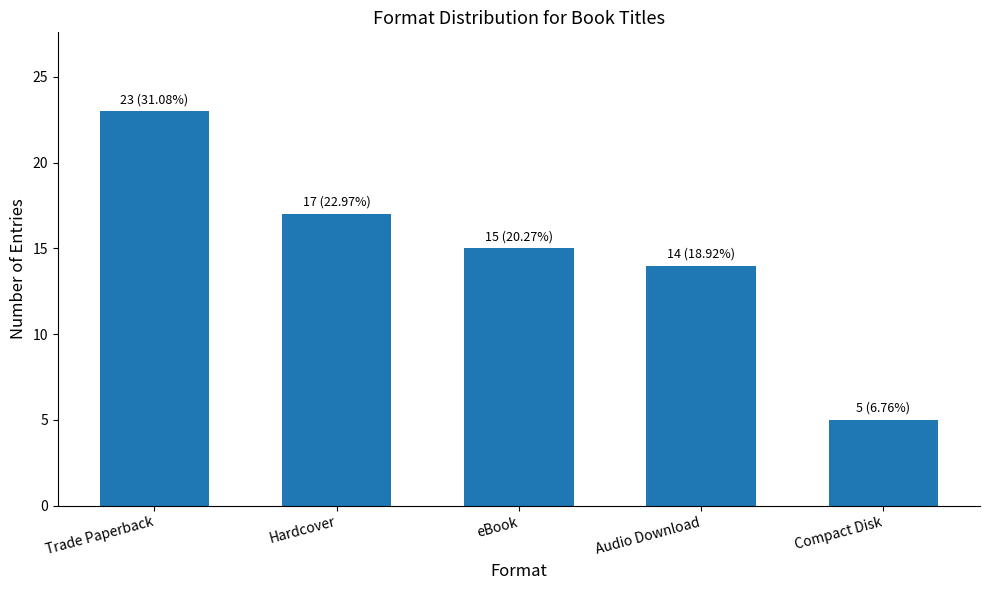

What is the difference between the maximum and minimum values?

18